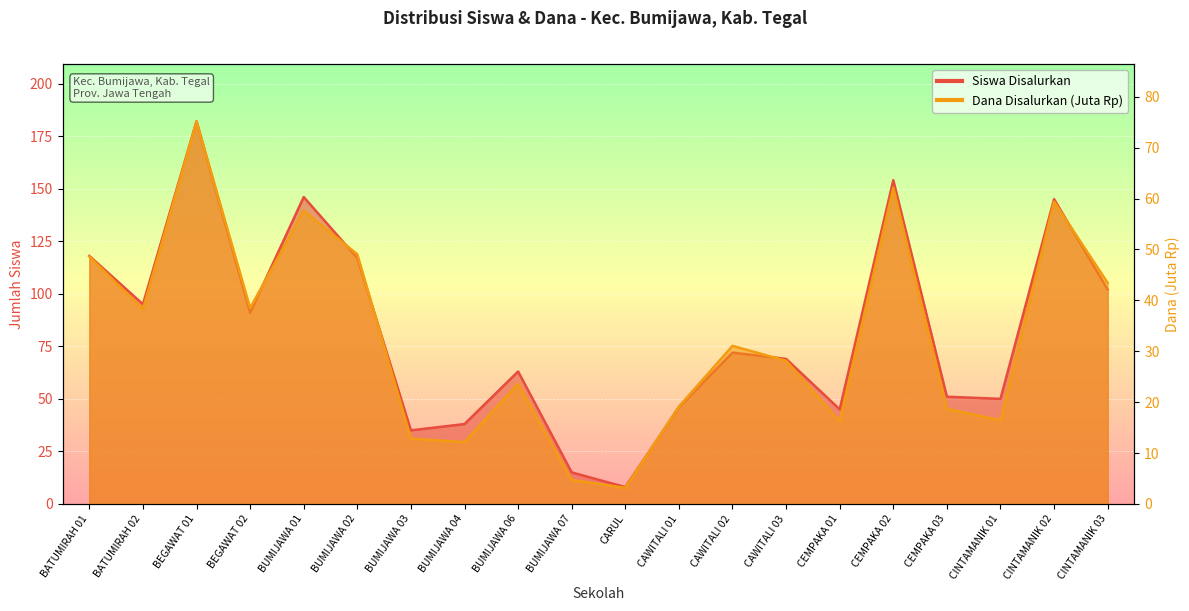

Which series has the largest total across all categories?

Siswa Disalurkan